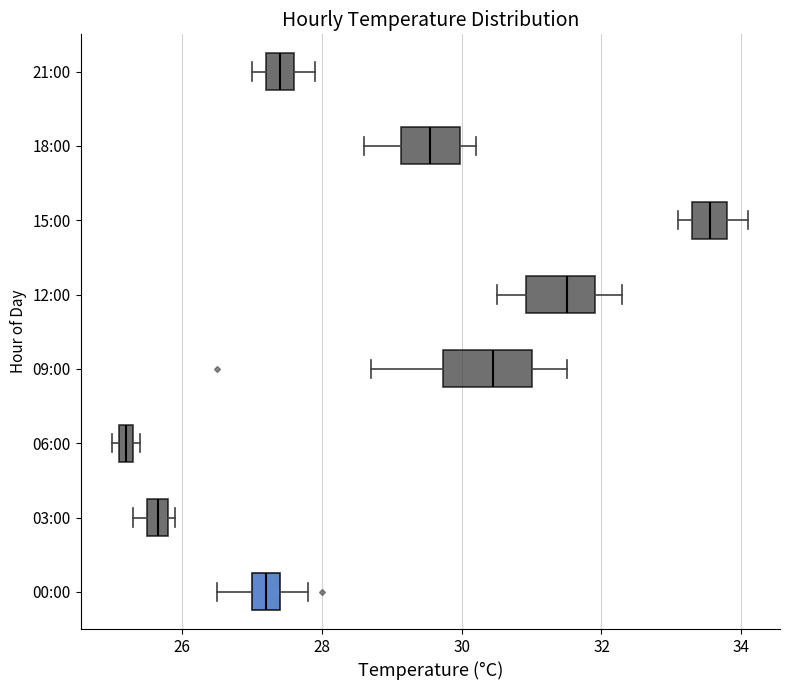

Where is the left edge of the box for 18:00 on the x-axis? The values are not printed on the chart, so give them approximately, as read against the axis.

29.2